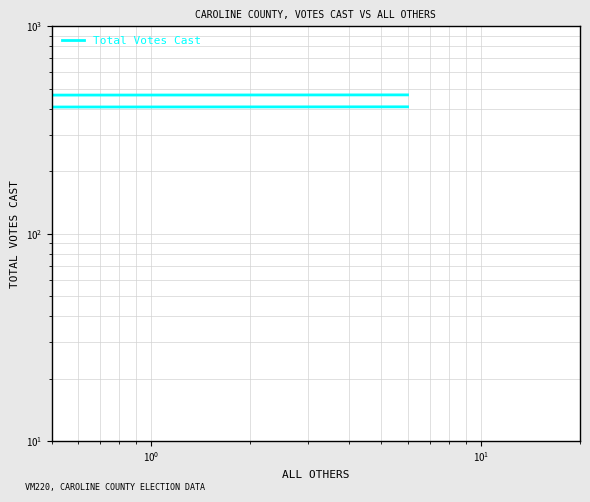

How many lines are shown in the chart?

1